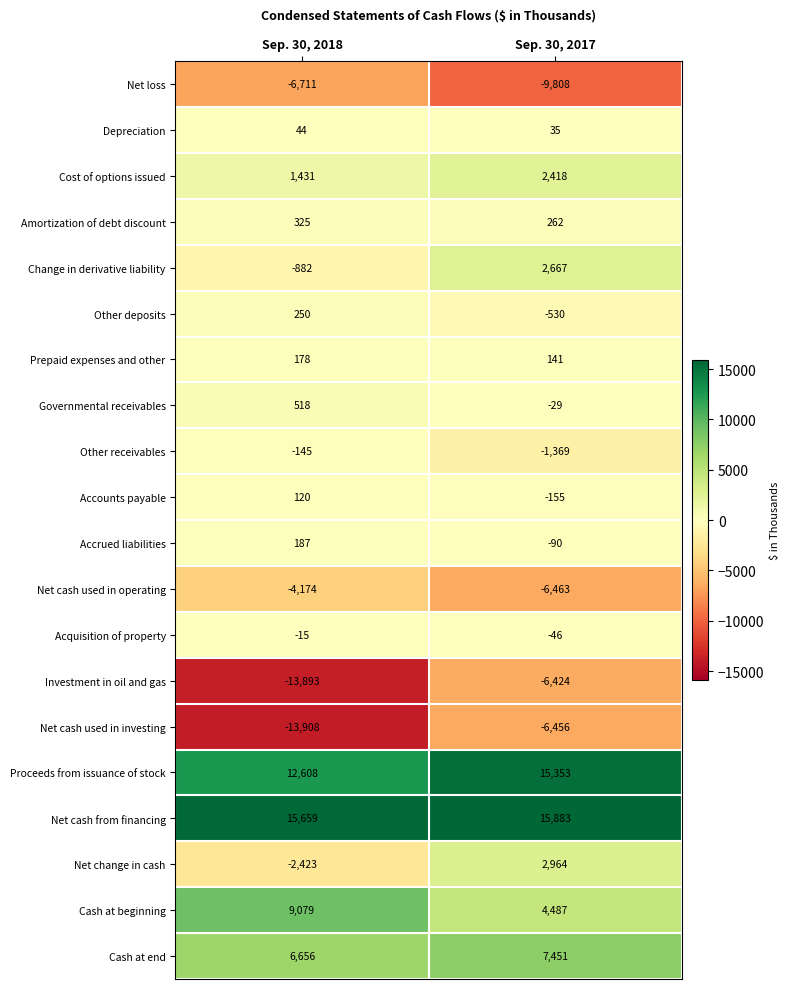

What is the difference between the maximum and minimum values in the Amortization of debt discount series?

63